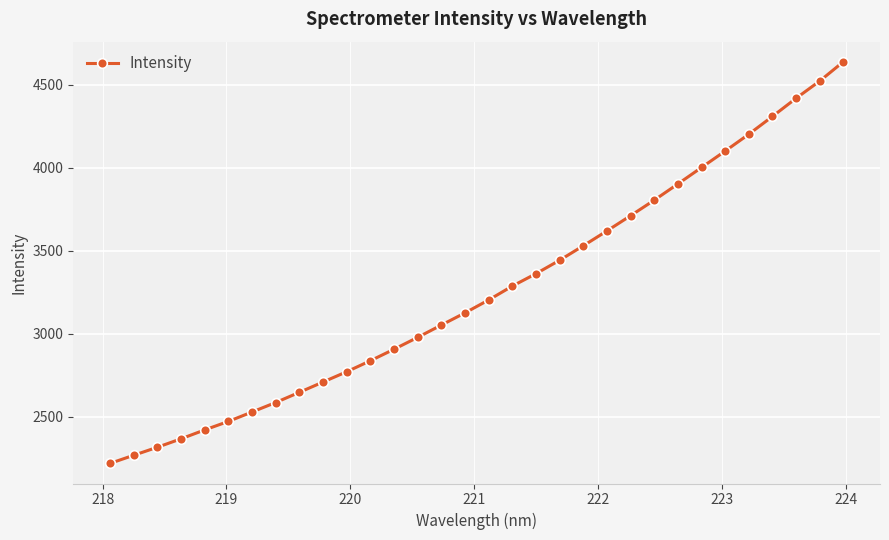

What is the difference between the maximum and minimum values?

2418.9